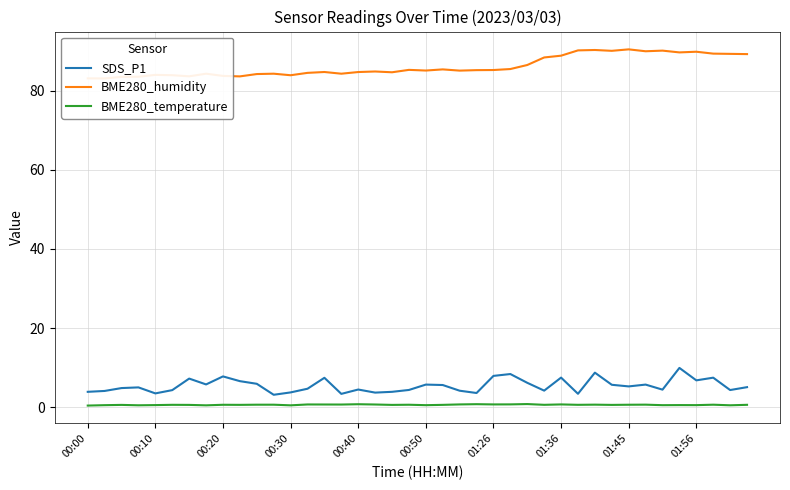

True or false: BME280_temperature has a value of 0.7 at 01:26.

True